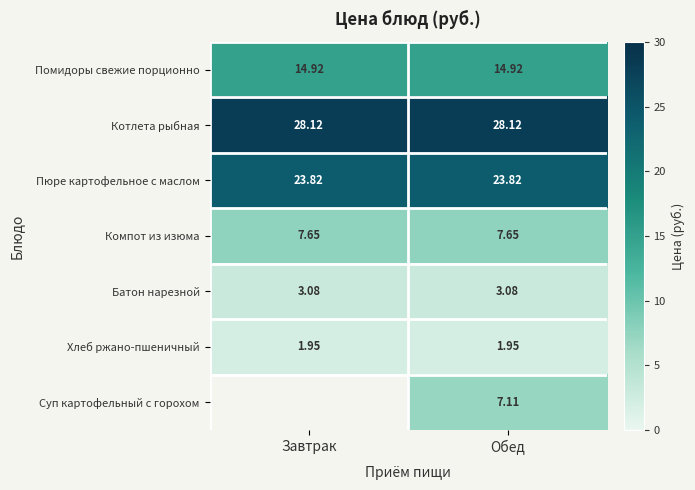

Is the value of Котлета рыбная at Завтрак greater than the value of Компот из изюма at Обед?

Yes